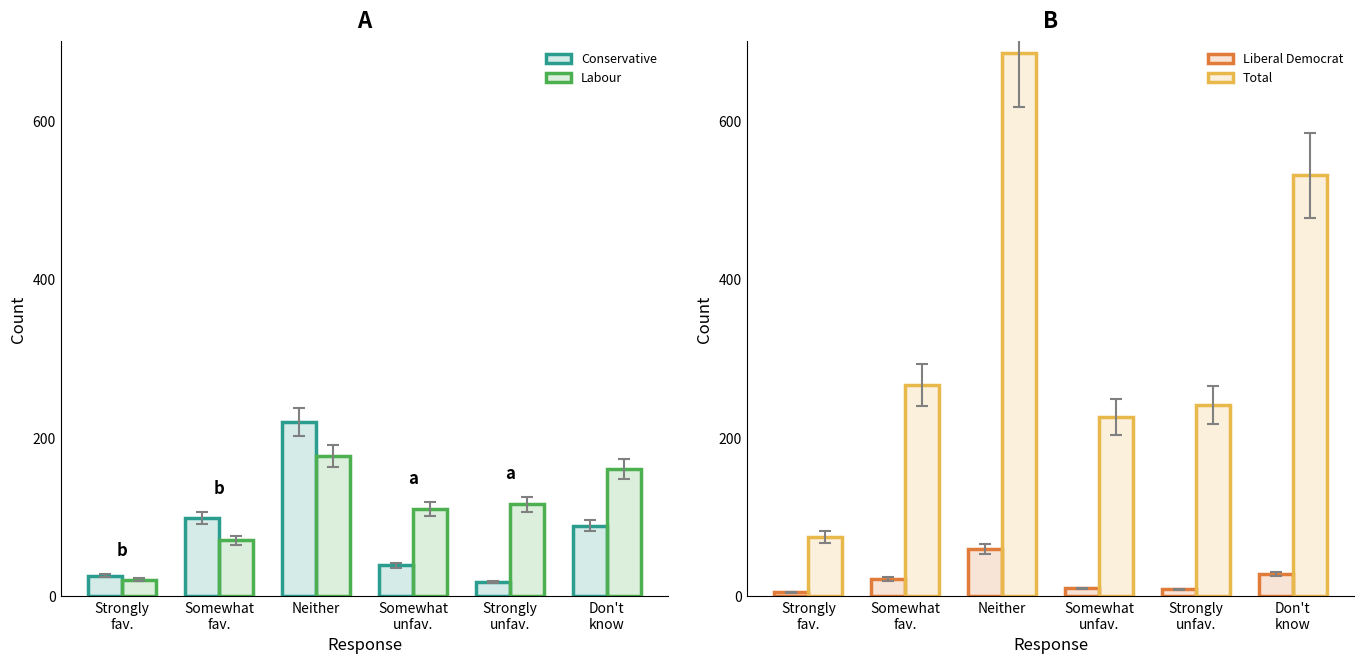

What is the spread (max minus min) of values at Strongly
unfav.?

232